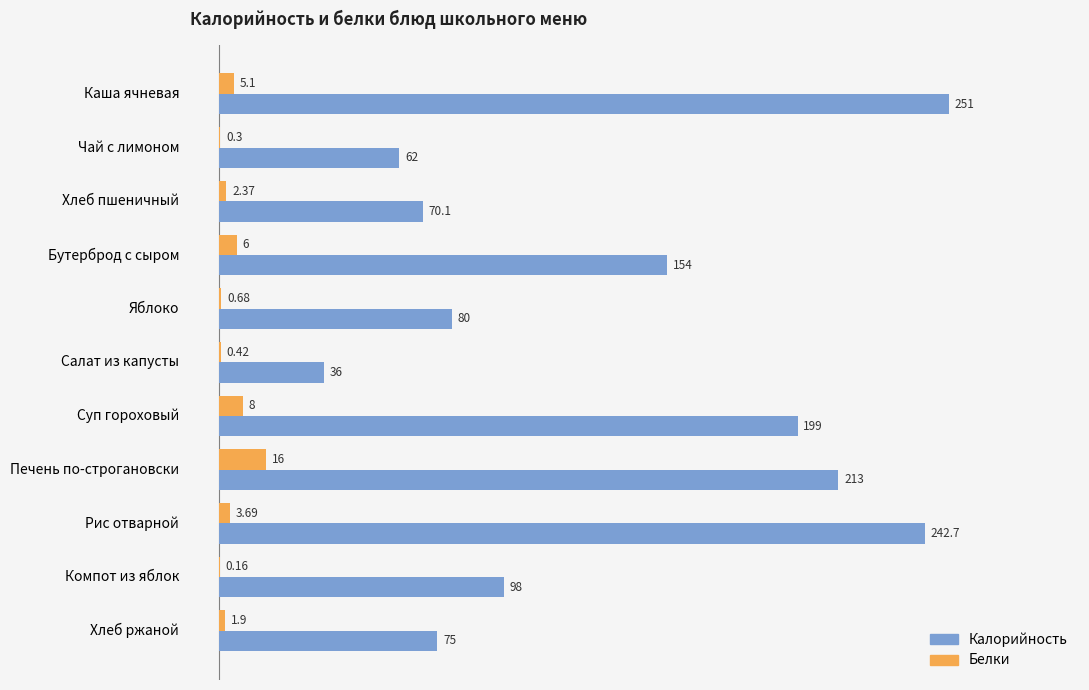

Between Каша ячневая and Салат из капусты, which series saw the biggest shift?

Калорийность